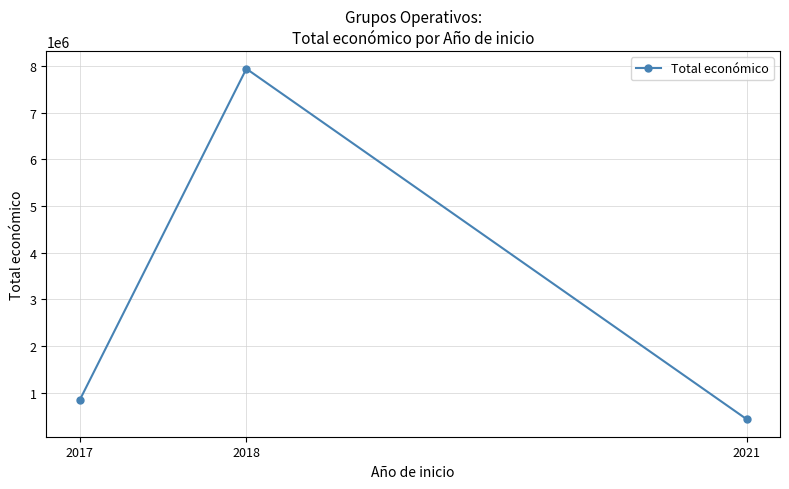

Approximately how many times larger is the value at 2018 compared to 2017?

9.5